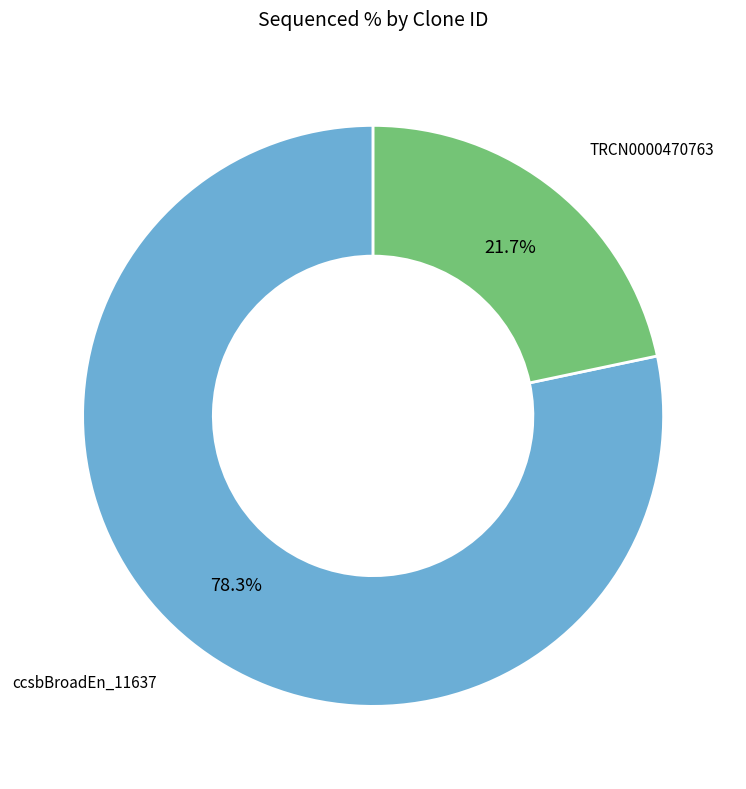

Is there a majority slice in this chart?

Yes